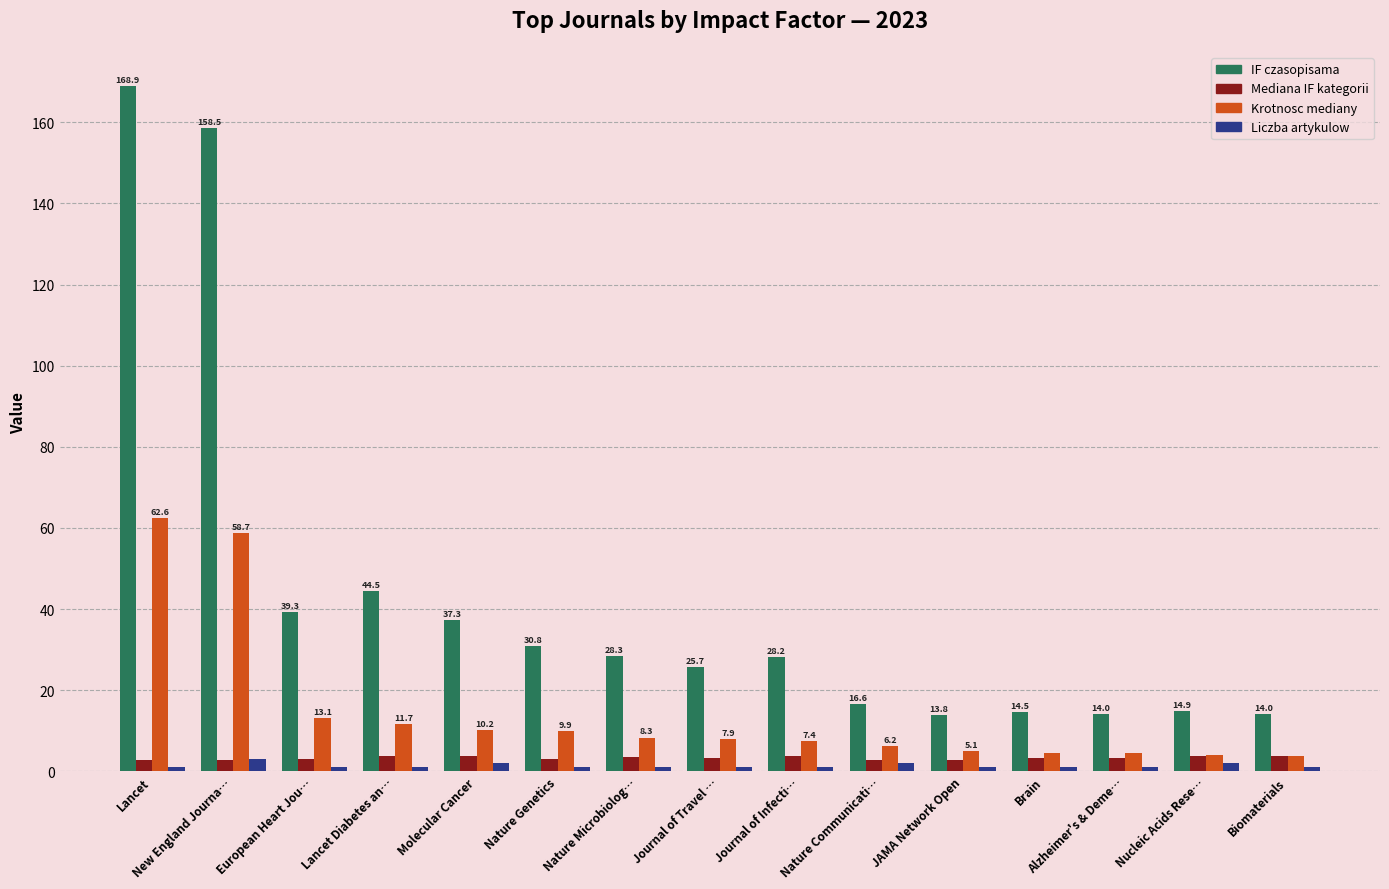

What is the sum of the Krotnosc mediany values at Biomaterials and Alzheimer's & Deme…?

8.0